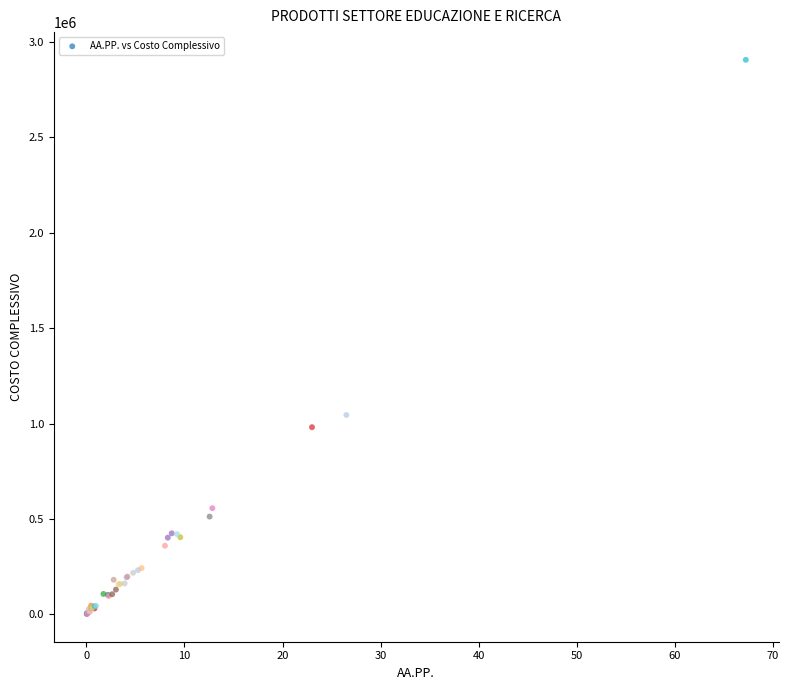

What Y value in the scatter plot is closest to 1454086?

1045002.0